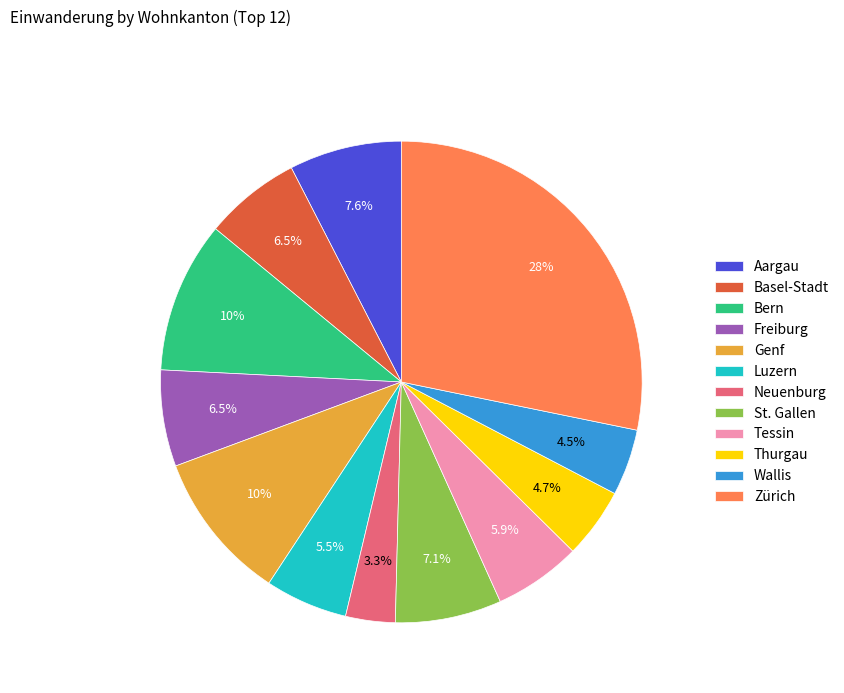

What percentage is NOT represented by Neuenburg?

96.7%